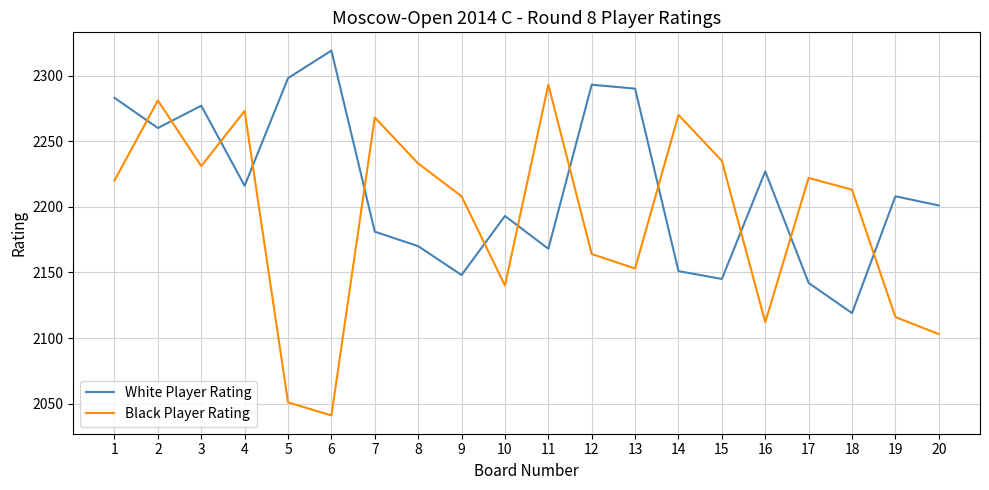

Rank the series at 6 from lowest to highest value.

Black Player Rating, White Player Rating